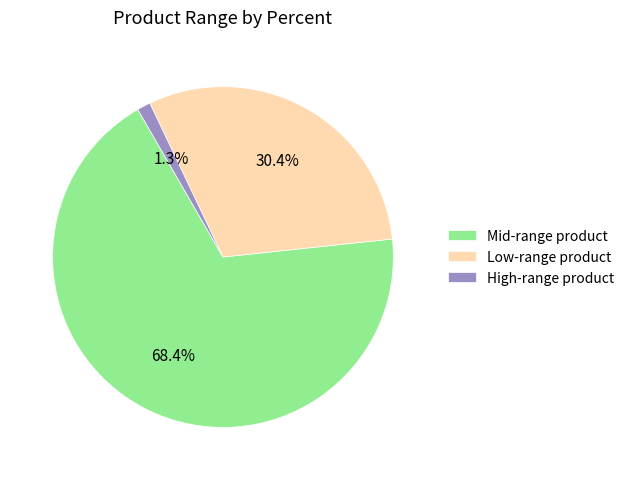

Is Mid-range product the majority of the pie?

Yes